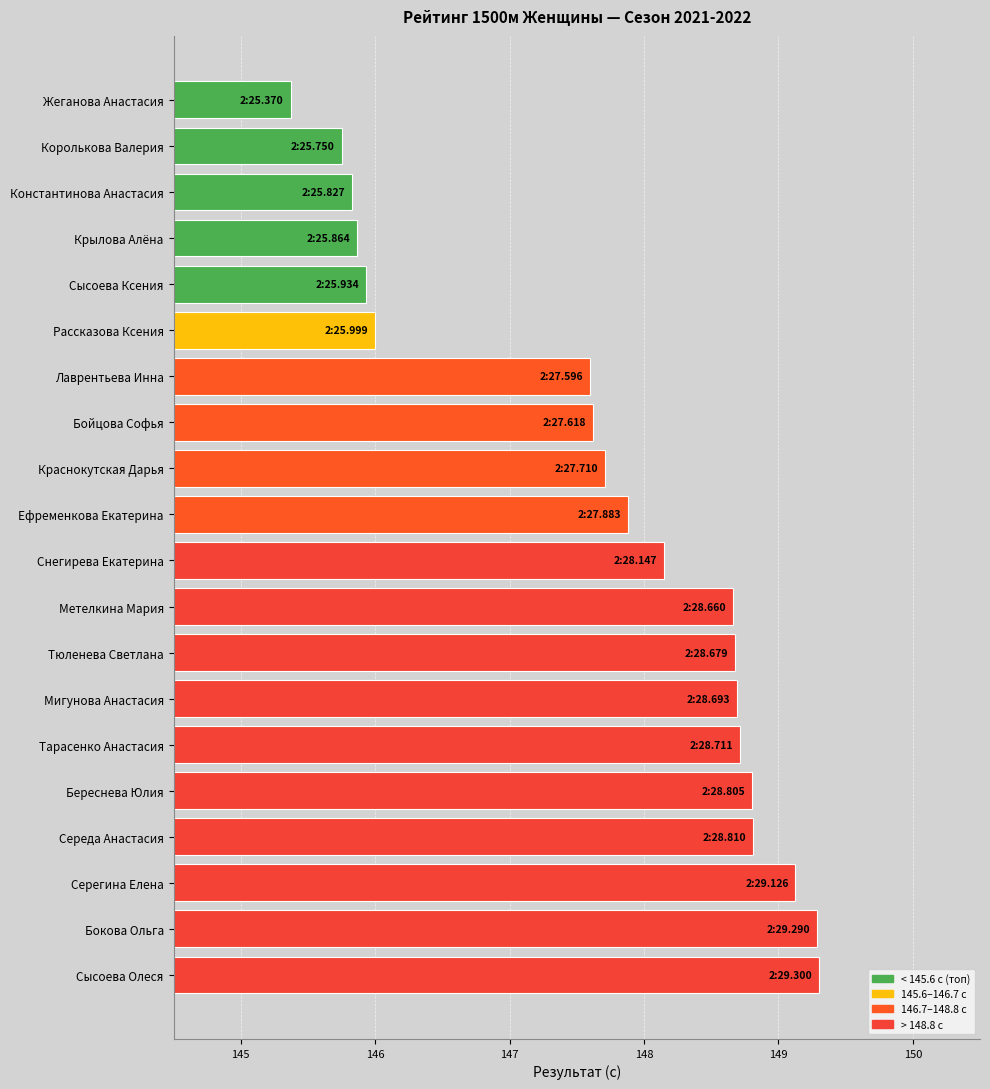

What is the sum of all values?

2953.8